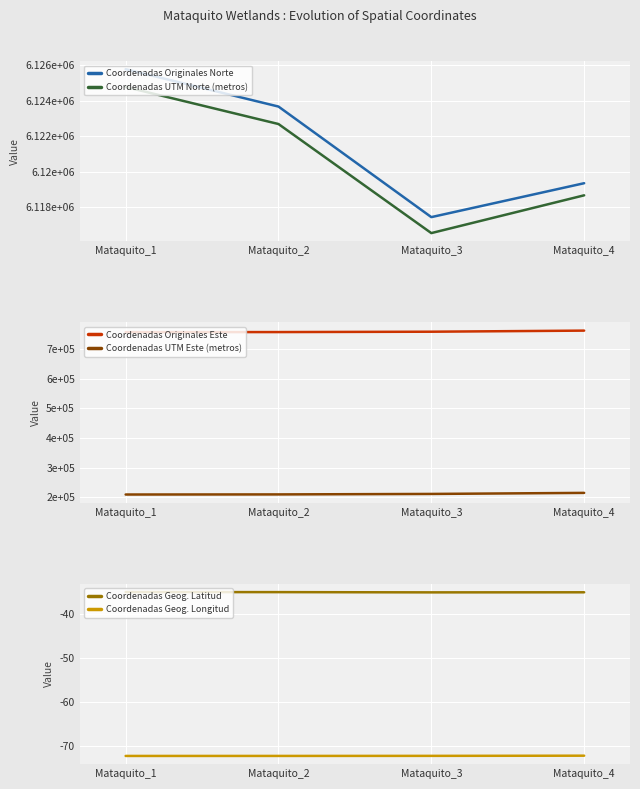

True or false: Coordenadas Geog. Latitud and Coordenadas Originales Este intersect in this chart.

False